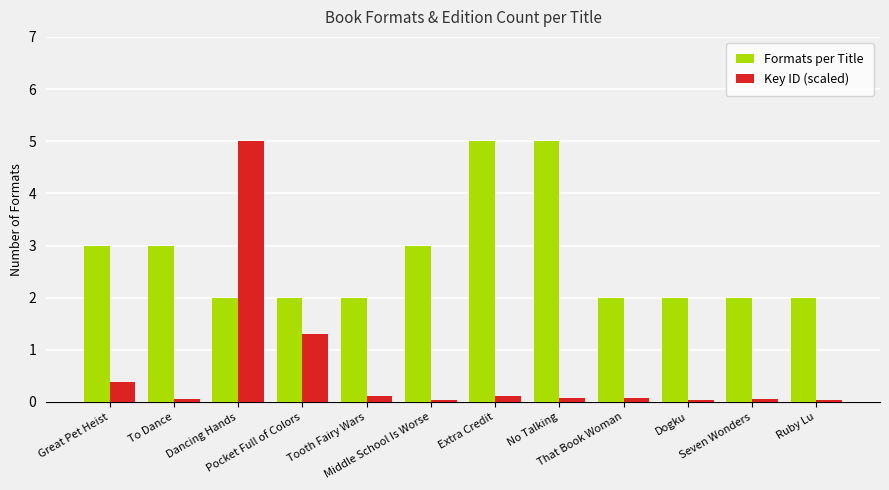

Rank the series by their average value, from lowest to highest.

Key ID (scaled), Formats per Title